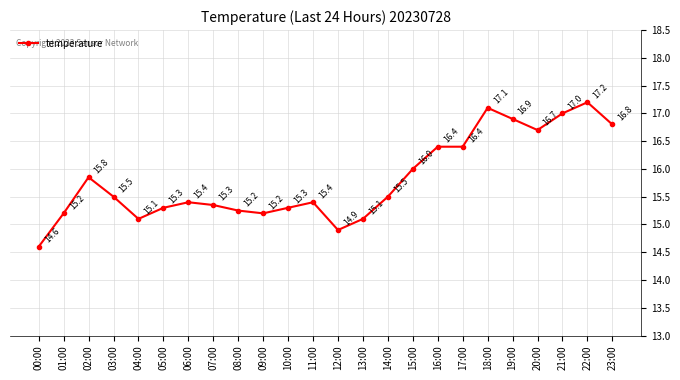

Which has a higher value, 18:00 or 16:00?

18:00